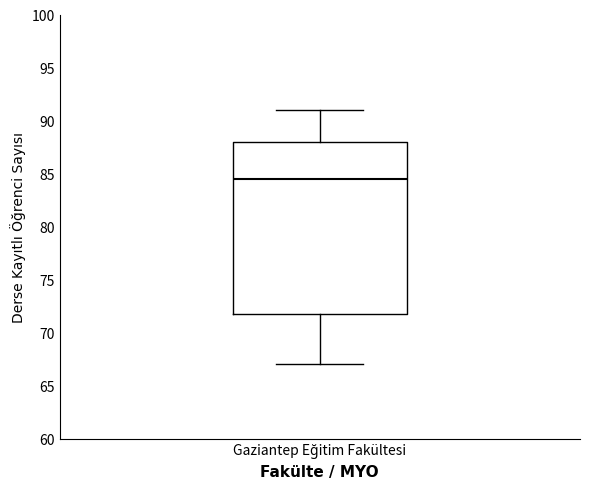

Where does the upper whisker of the box for Gaziantep Eğitim Fakültesi end on the y-axis? The values are not printed on the chart, so give them approximately, as read against the axis.

91.0